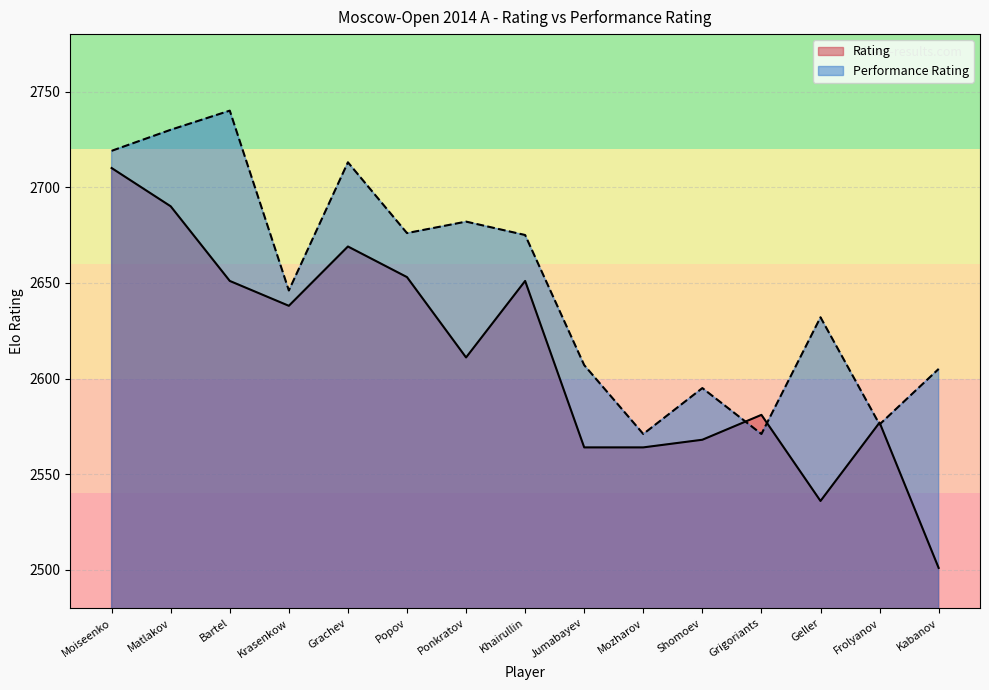

Read the Performance Rating value at Khairullin.

2675